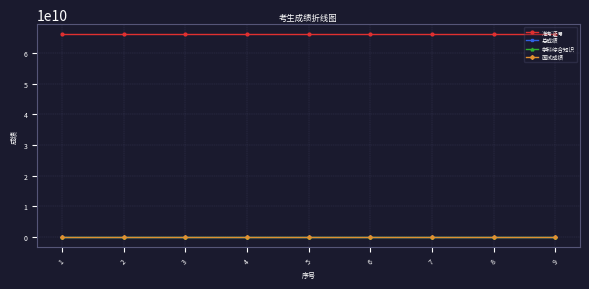

How many intersections are there between 面试成绩 and 学科综合知识?

3